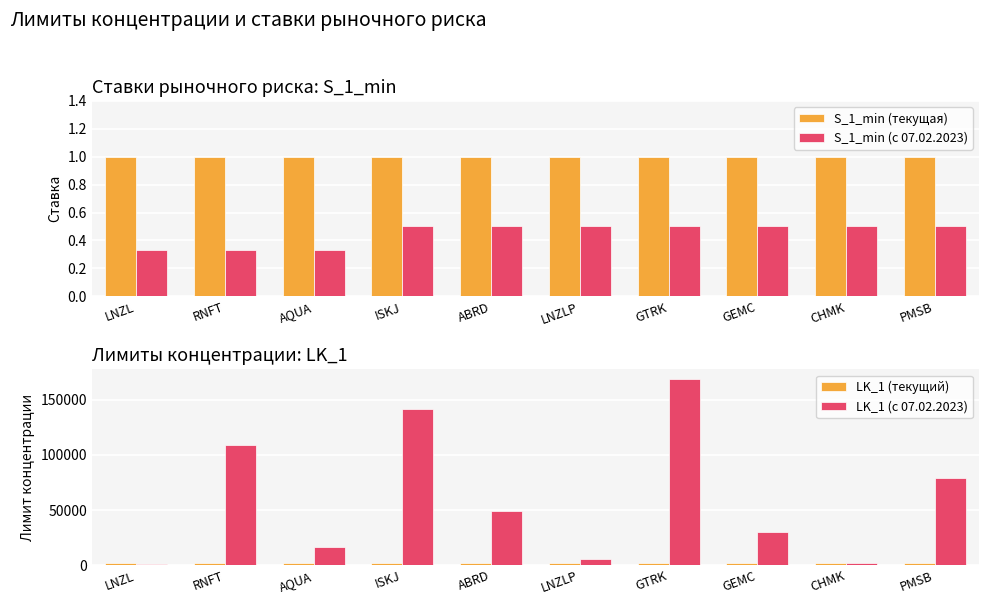

How many series are shown in this chart?

4